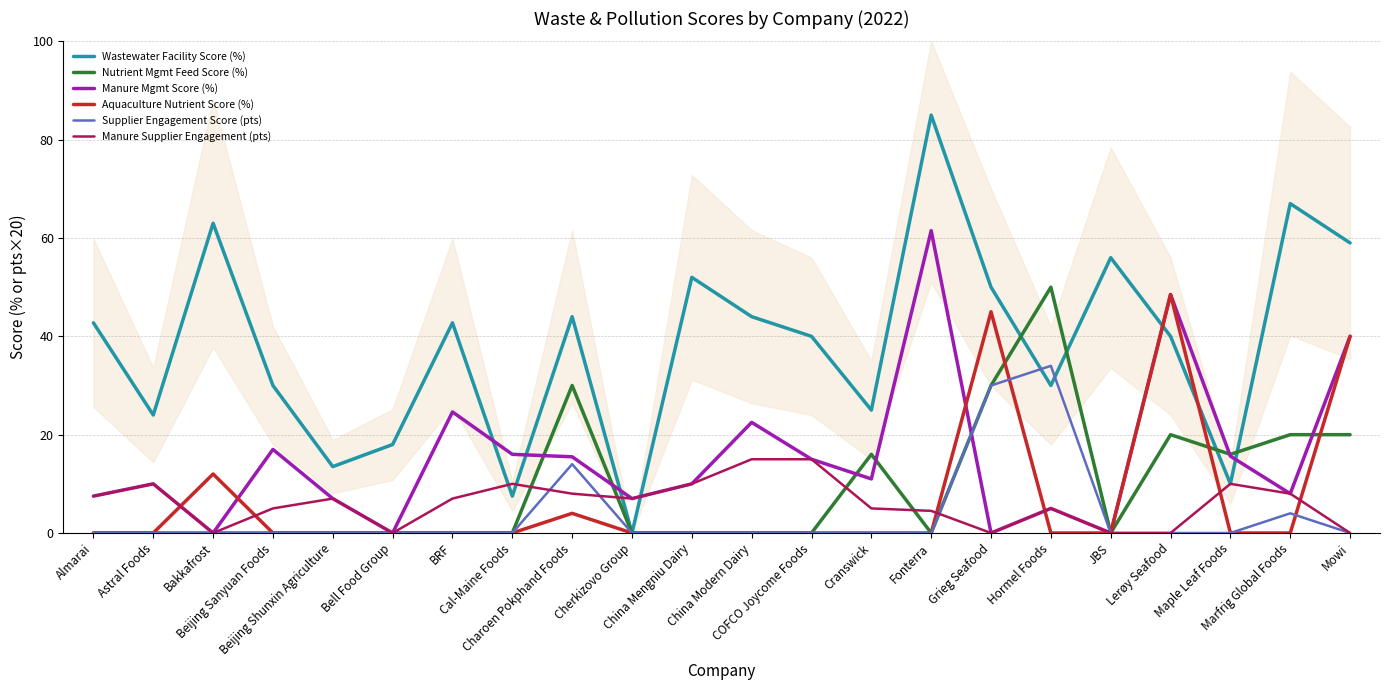

Between Beijing Sanyuan Foods and Grieg Seafood, which series saw the biggest shift?

Aquaculture Nutrient Score (%)